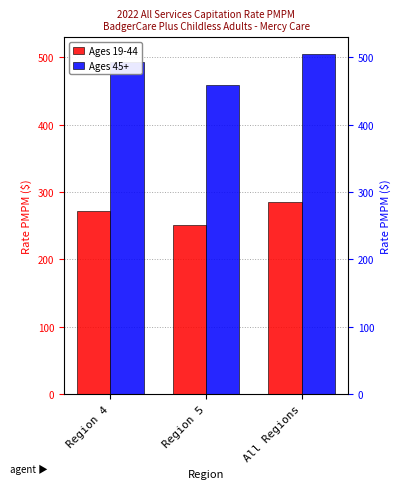

Reading left to right, list all the values displayed in this chart.

Ages 19-44: Region 4=271.4	Region 5=251.3	All Regions=285.6
Ages 45+: Region 4=493.8	Region 5=458.3	All Regions=505.1